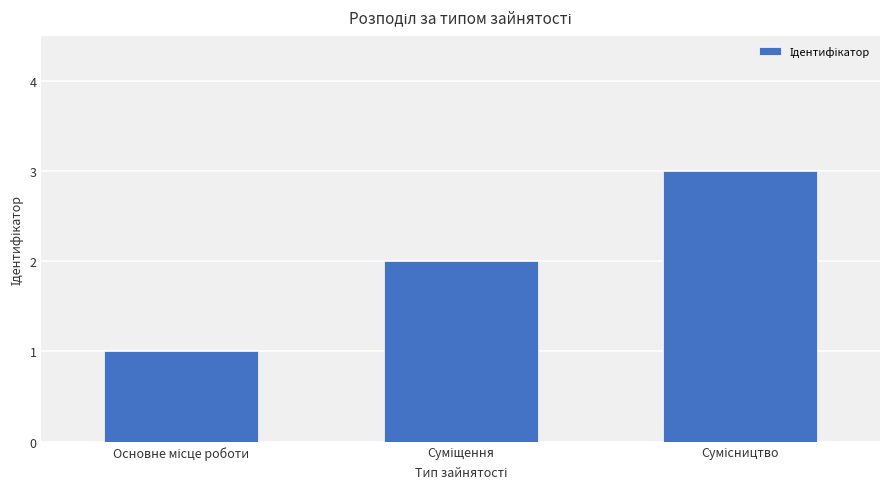

What is the value of the 2nd bar from the left?

2